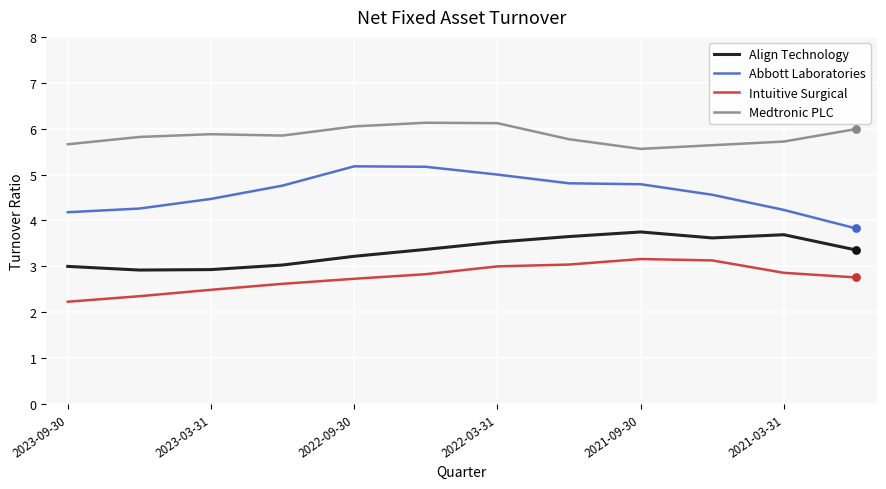

Which series has the largest total across all categories?

Medtronic PLC